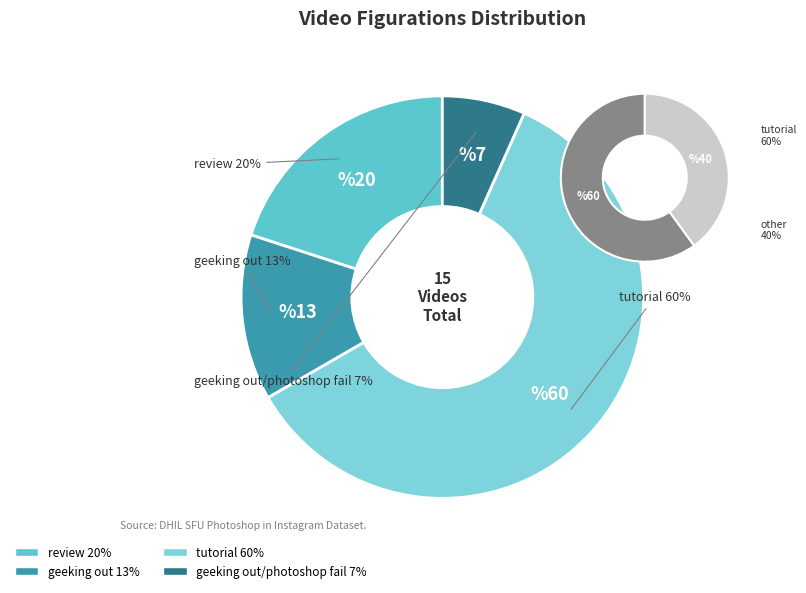

To the nearest percent, what is the combined percentage of geeking out/photoshop fail and geeking out?

20%